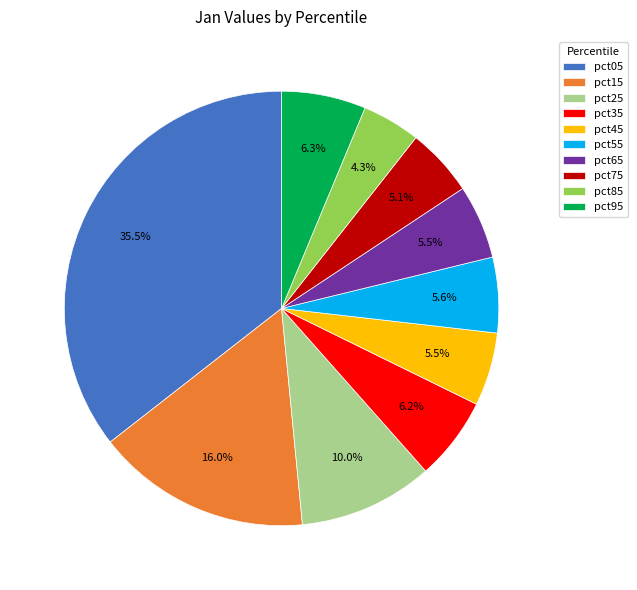

Is there a majority slice in this chart?

No